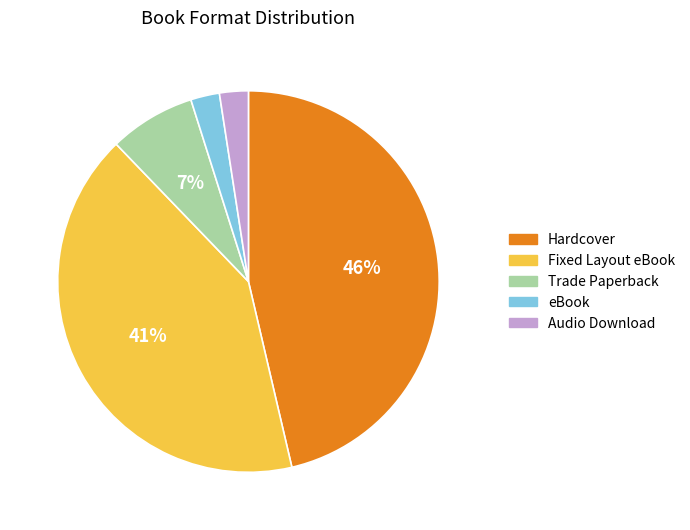

Count the number of slices in the pie.

5